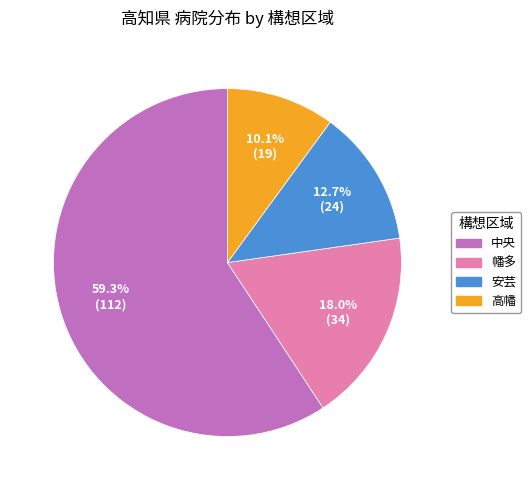

Combined, what portion of the pie is 安芸 and 高幡?

22.8%